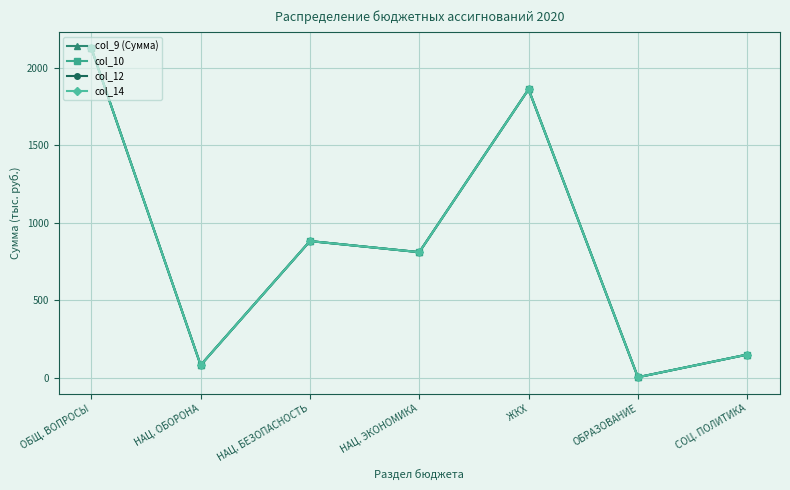

Does the chart have visible grid lines?

Yes